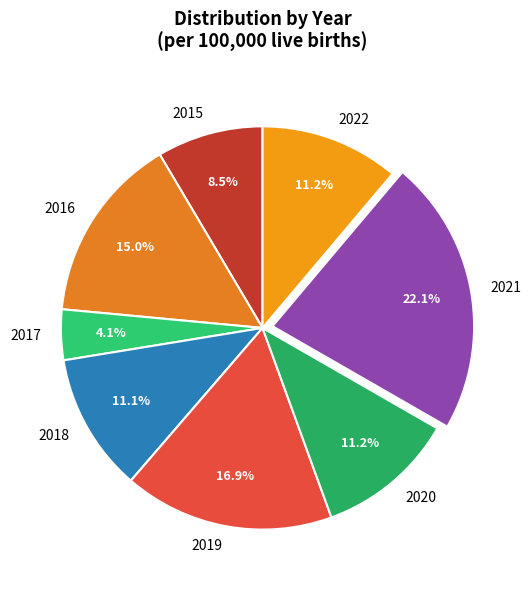

Is there any slice that represents more than half of the pie?

No